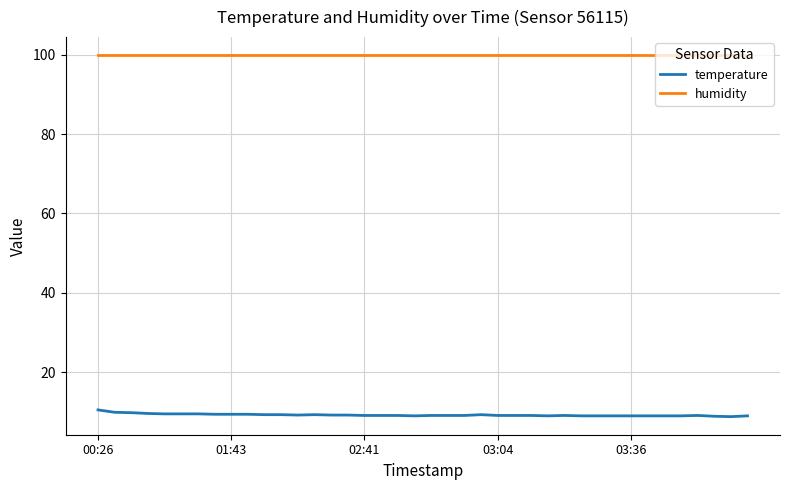

What is the smallest value displayed?

8.8